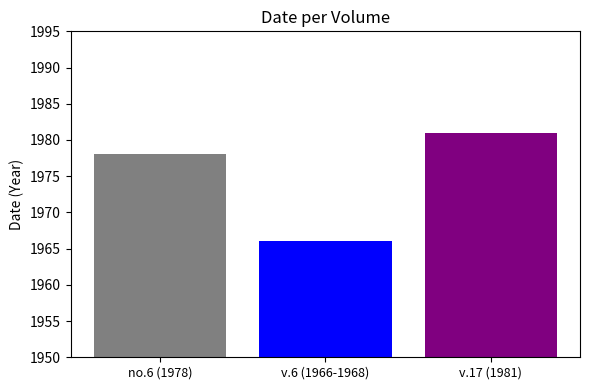

What is the maximum value shown in the chart?

1981